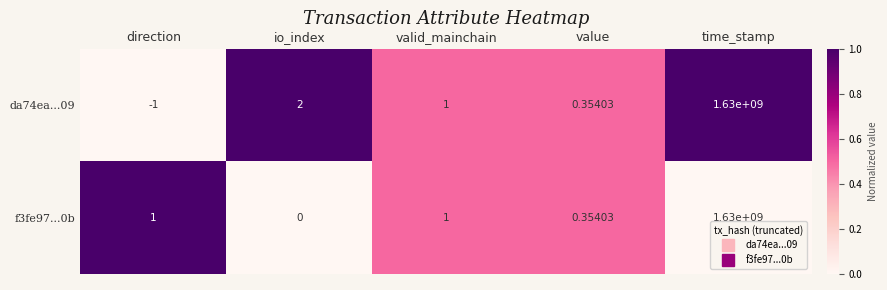

Which label corresponds to the largest value in the chart?

time_stamp